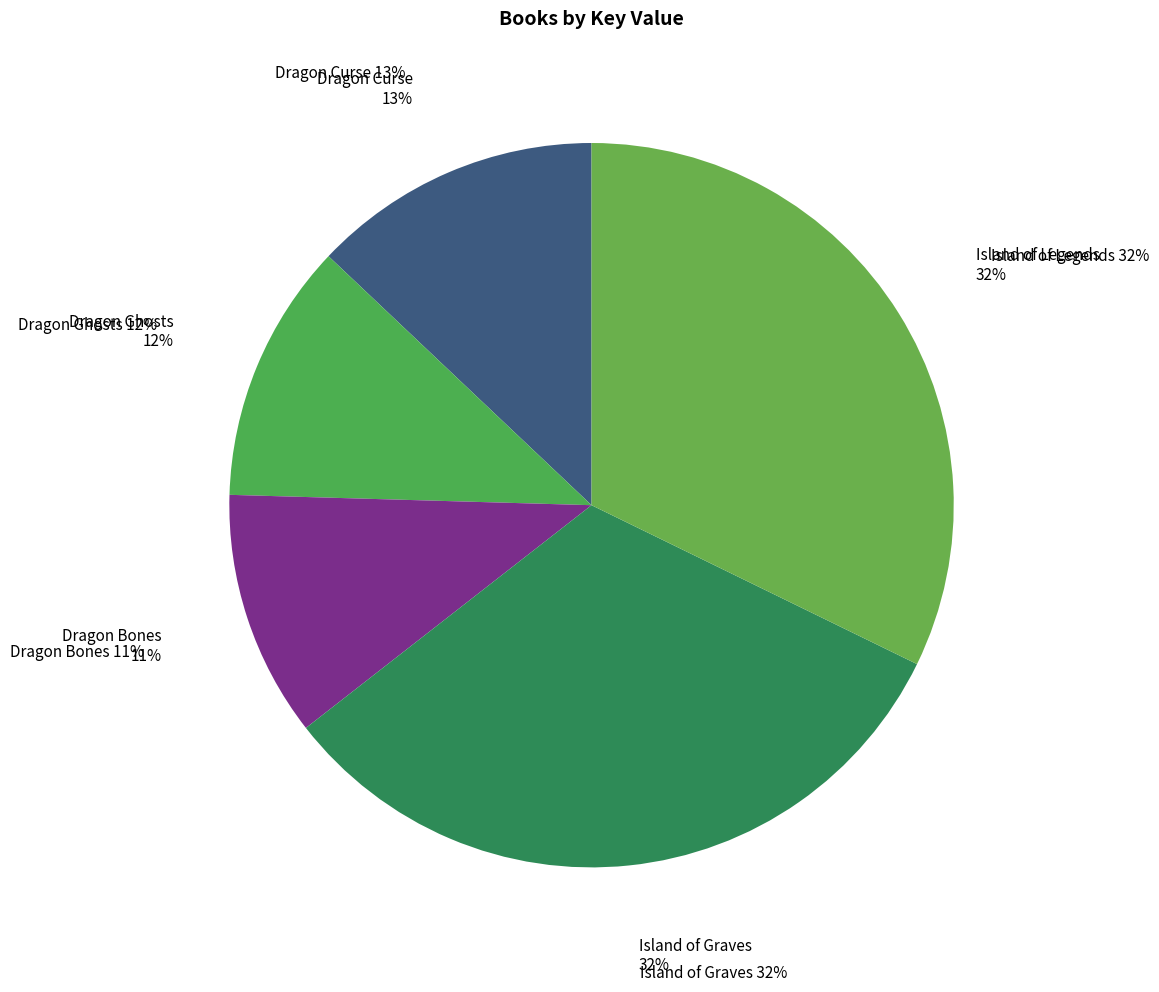

True or false: Island of Graves accounts for 32% of the total.

True